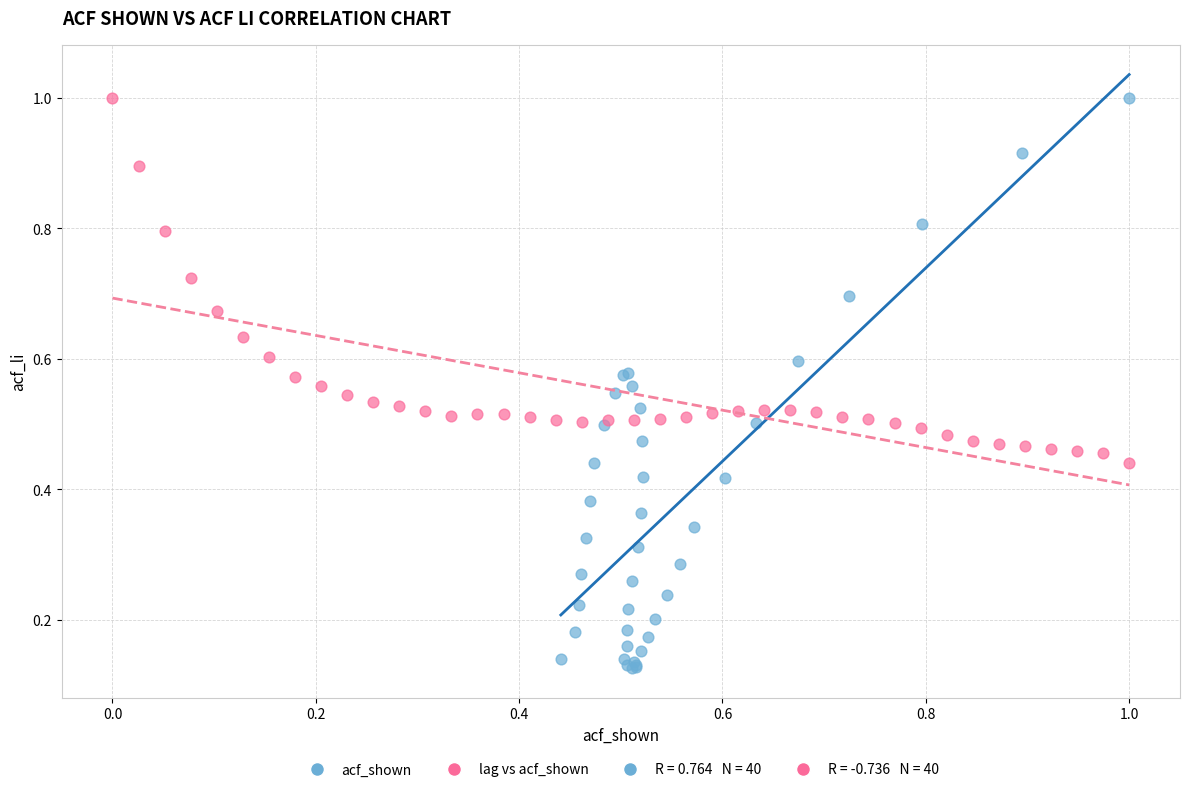

Which series reaches the minimum Y coordinate?

acf_shown